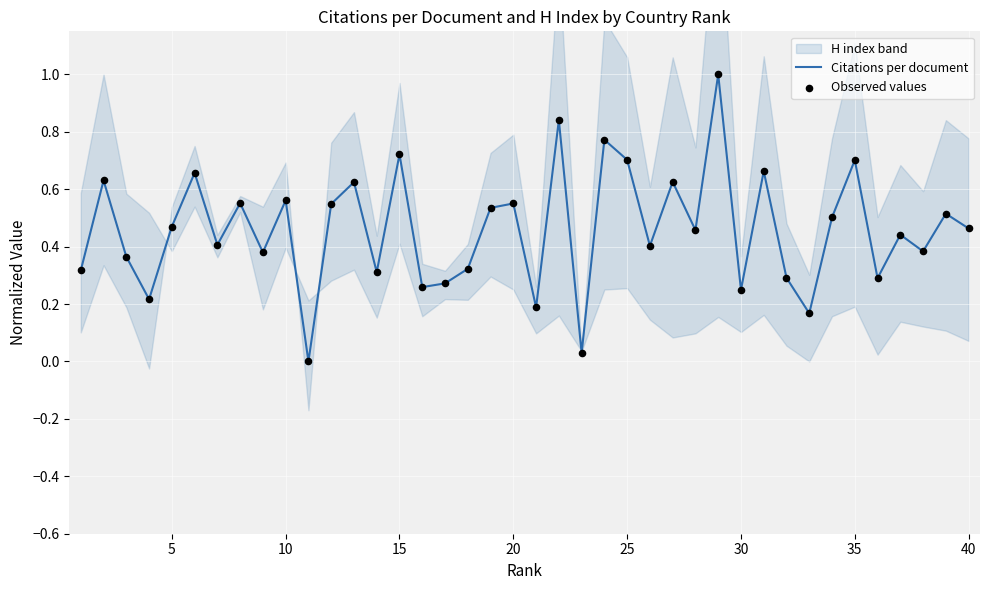

What is the maximum value for Citations per document?

1.0